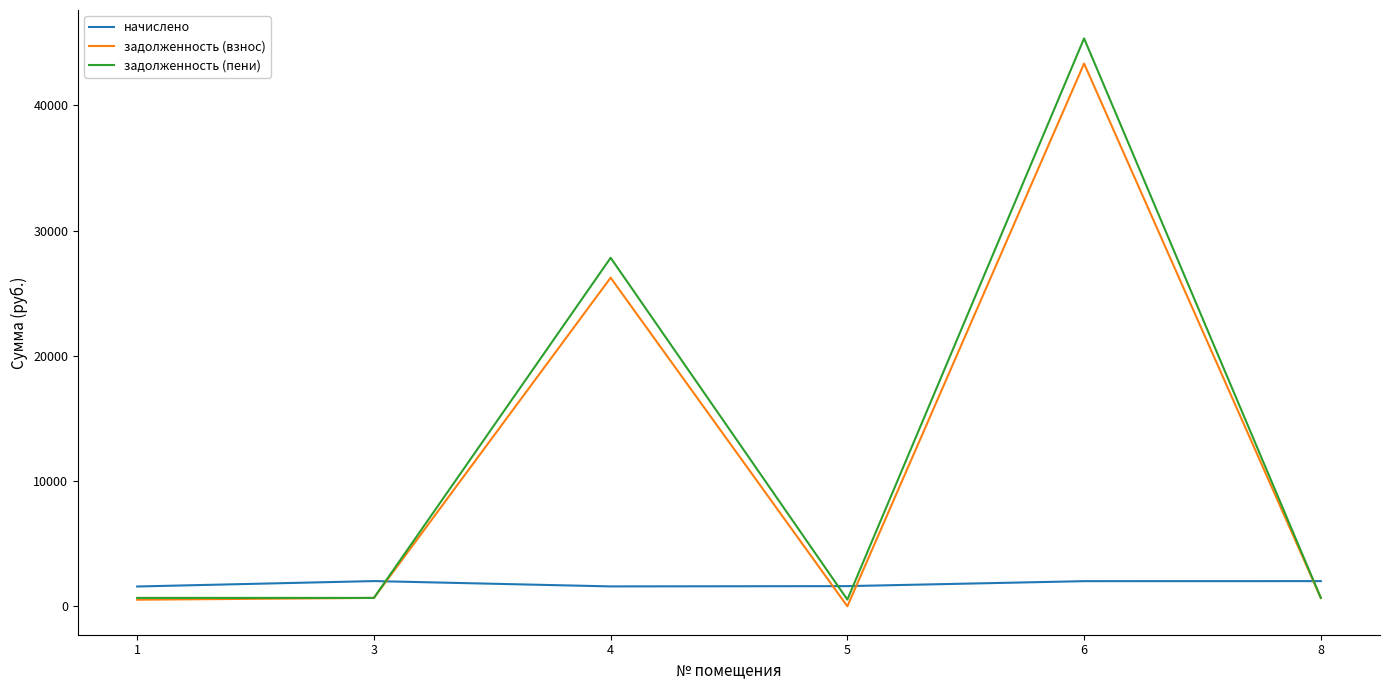

True or false: задолженность (взнос) has a value of 670.9 at 8.

True